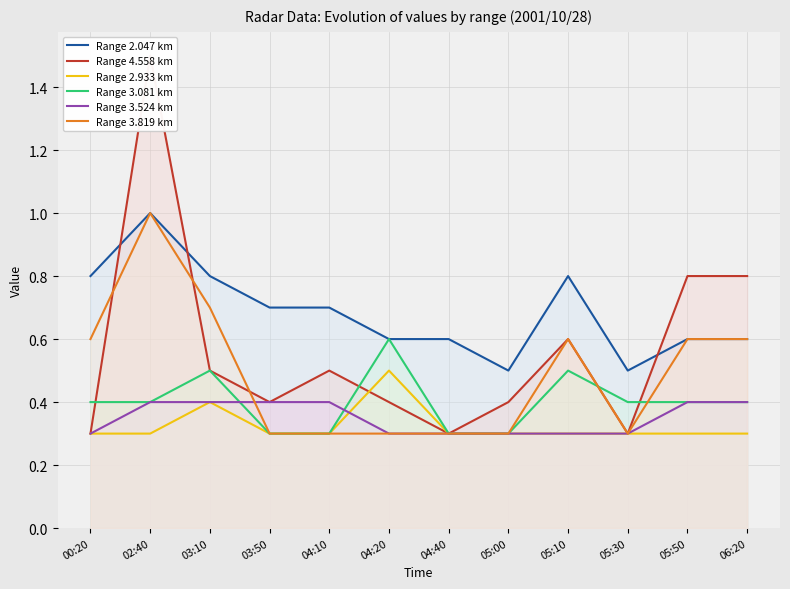

Rank the categories by Range 3.819 km value from highest to lowest.

02:40, 03:10, 00:20, 05:10, 05:50, 06:20, 03:50, 04:10, 04:20, 04:40, 05:00, 05:30